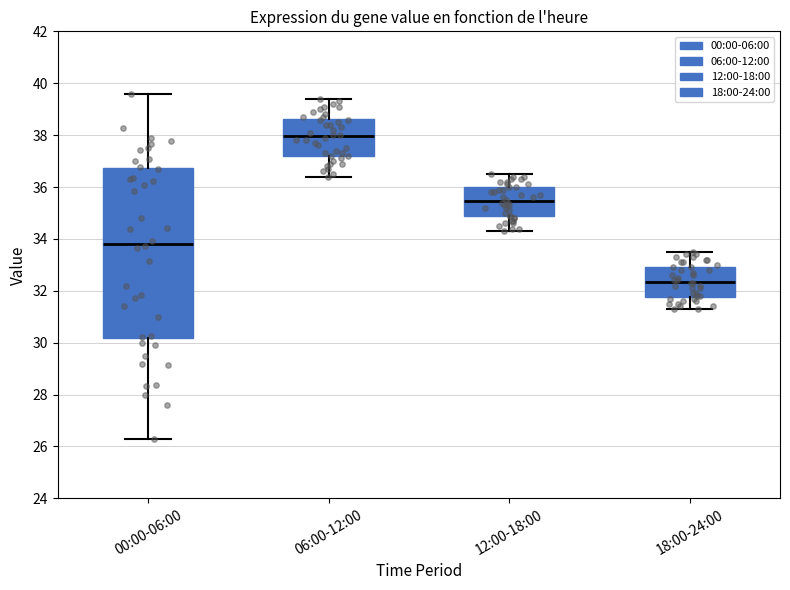

Reading left to right, transcribe this box plot: for each box, give where its median line is, the range the box spans, and where its two whiskers end, as read against the y-axis. The values are not printed on the chart, so give them approximately, as read against the axis.

00:00-06:00: median 33.8, box 30.2 to 36.8, whiskers 26.4 to 39.6
06:00-12:00: median 38.0, box 37.2 to 38.6, whiskers 36.4 to 39.4
12:00-18:00: median 35.4, box 34.8 to 36.0, whiskers 34.4 to 36.6
18:00-24:00: median 32.4, box 31.8 to 33.0, whiskers 31.4 to 33.6